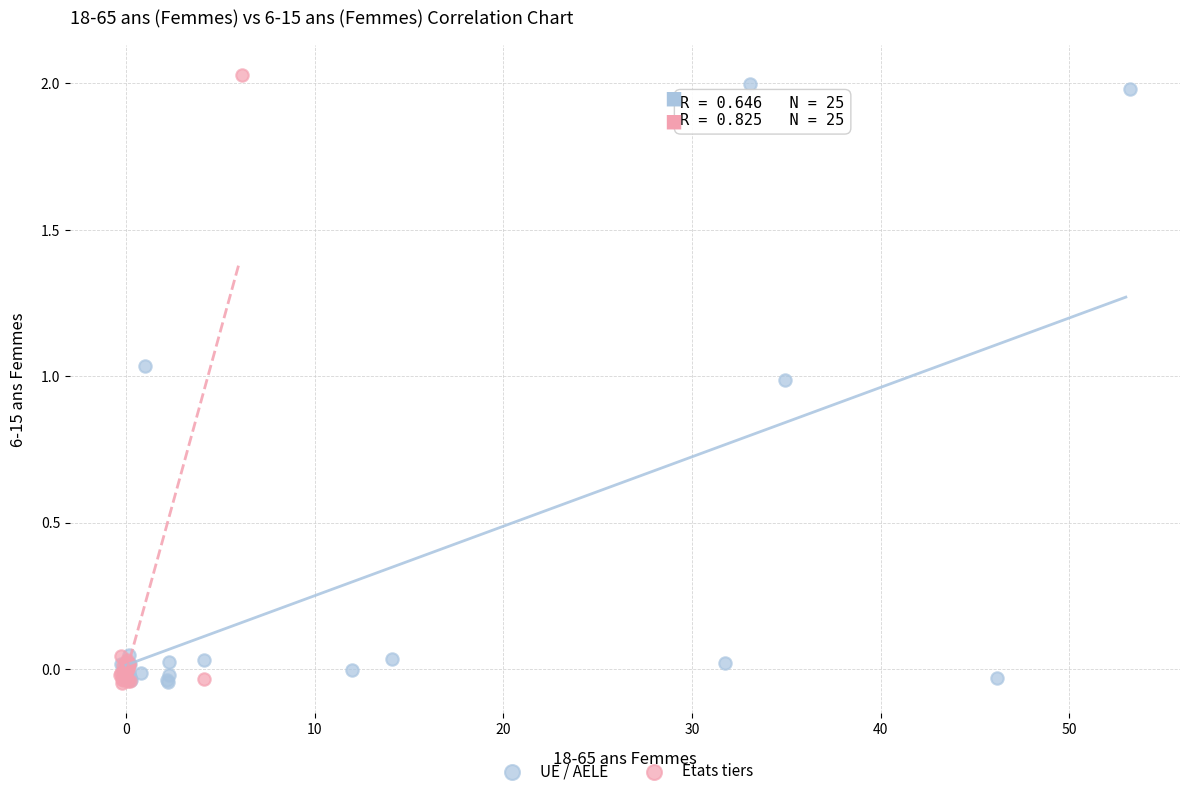

Which series contains the highest Y value?

Etats tiers